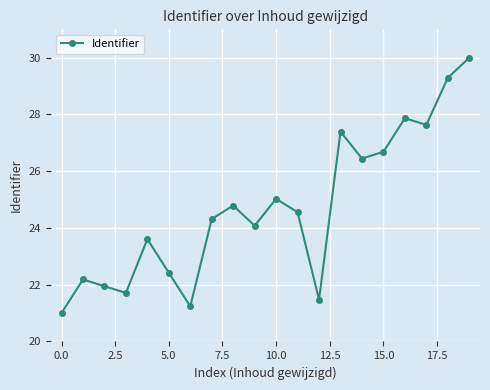

How many points are lower than both their immediate neighbors (excluding endpoints)?

6